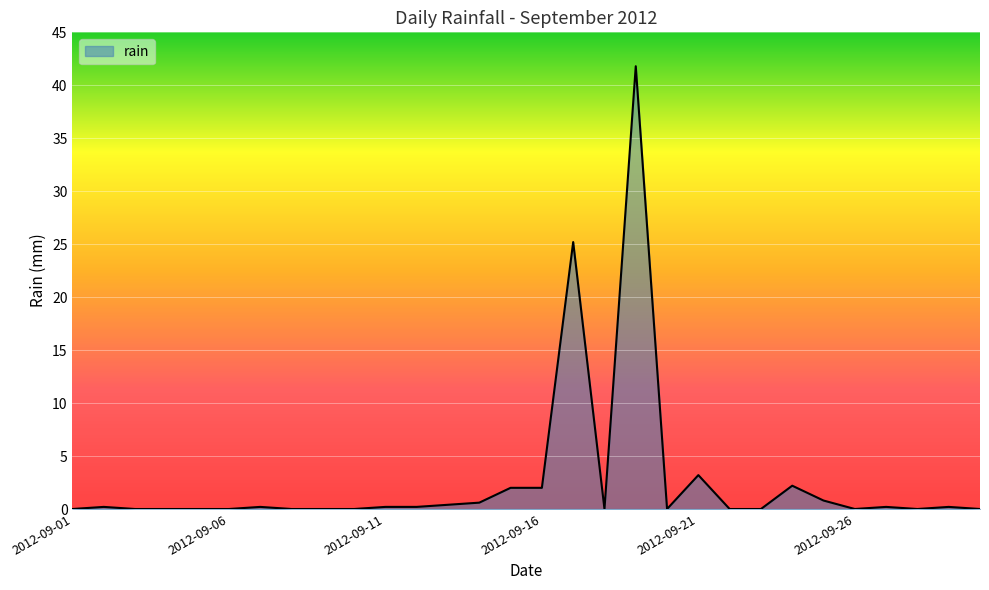

True or false: there are more than 2 points higher than both neighbors.

True